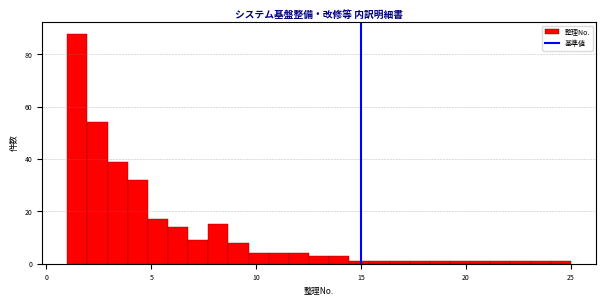

Read against the x-axis, roughly where is the centre of the tallest bar?

1.5